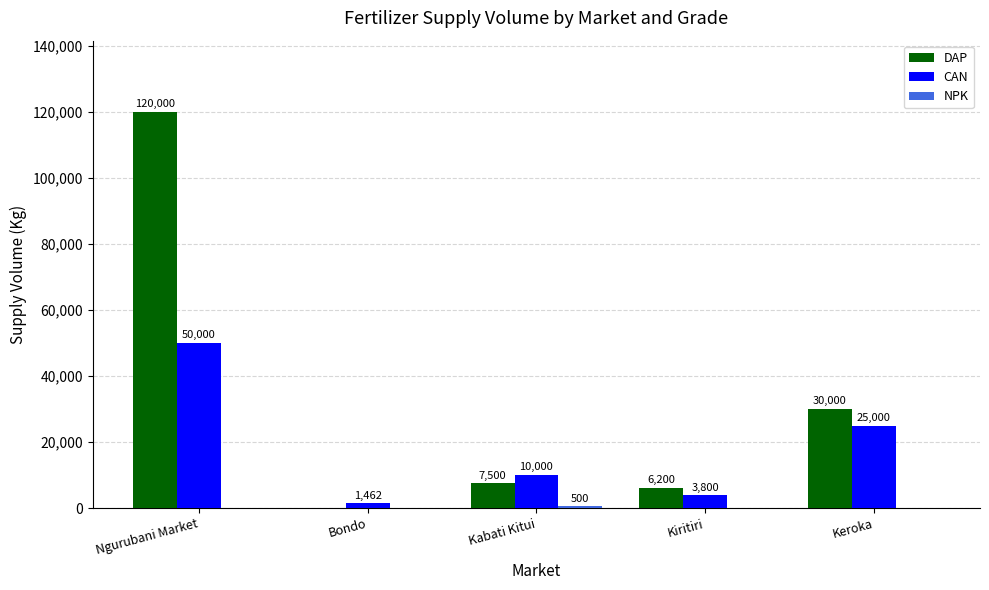

Which category has the highest value across all series?

Ngurubani Market